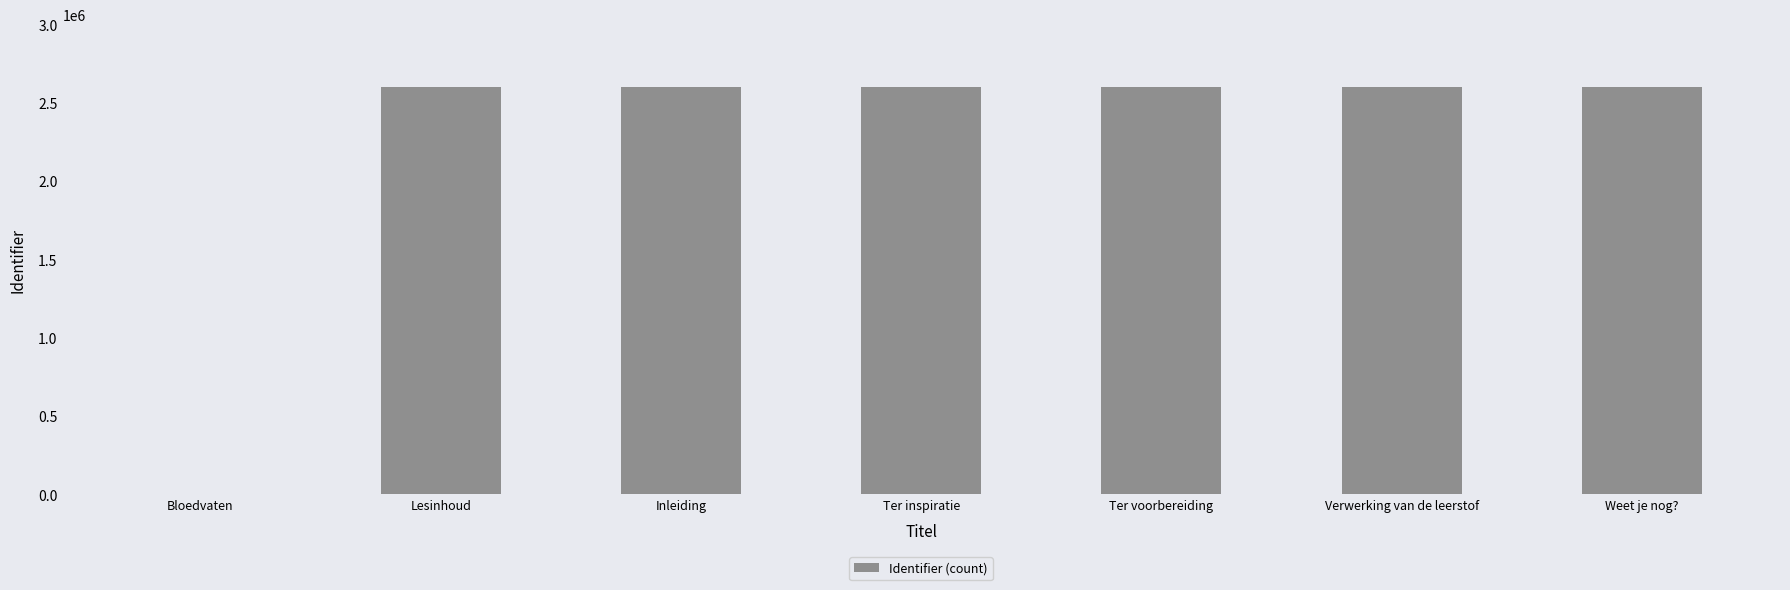

What is the ratio of the value at Ter voorbereiding to the value at Weet je nog??

1.0